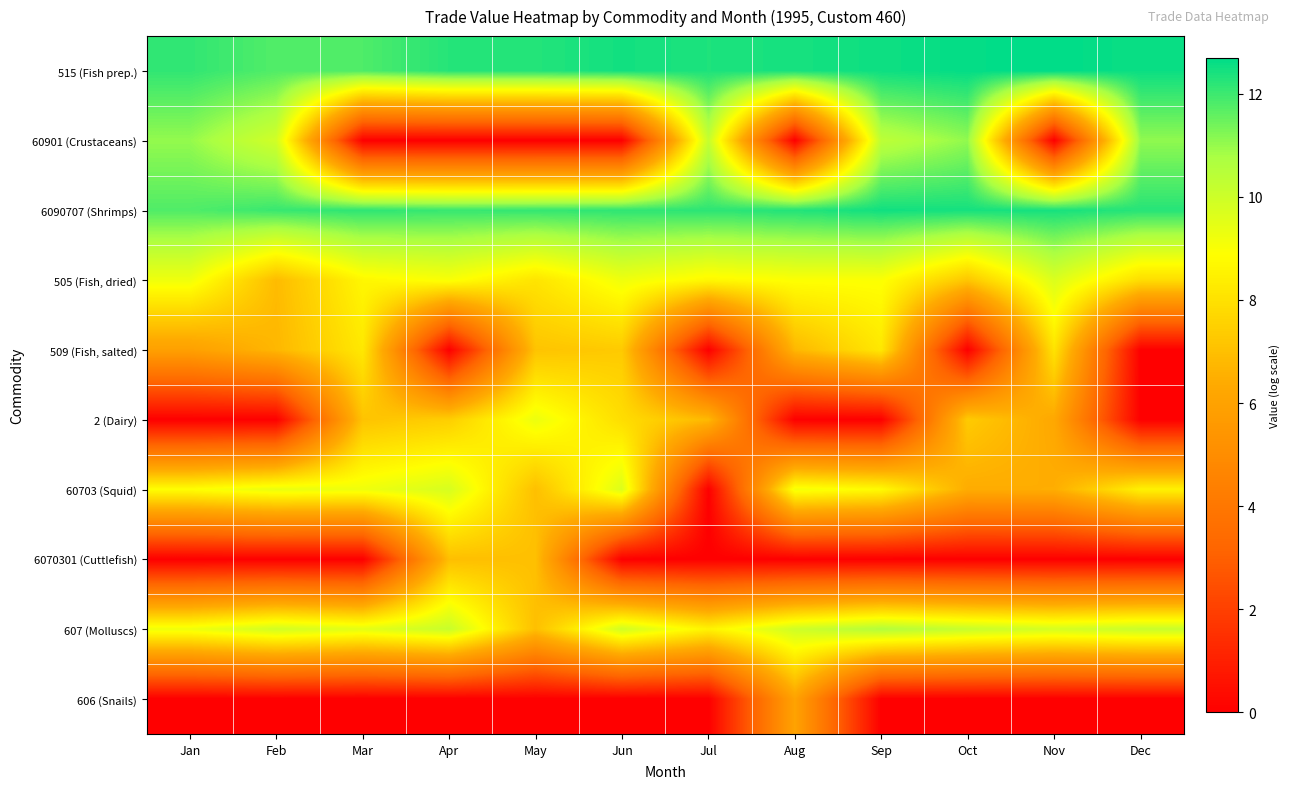

What is the maximum value shown in the chart?

12.7